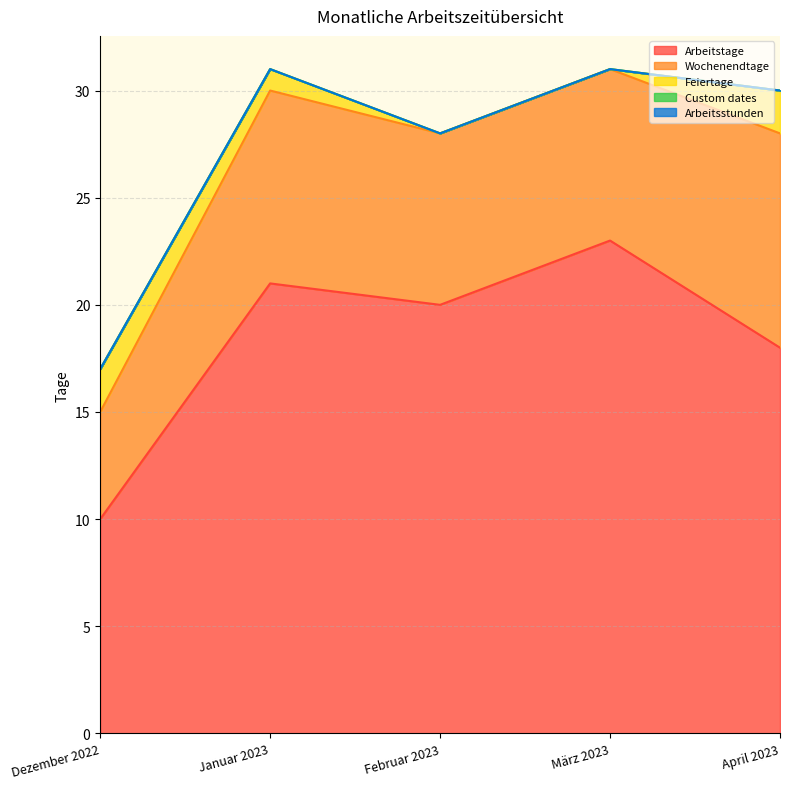

What position from the left is Dezember 2022?

1